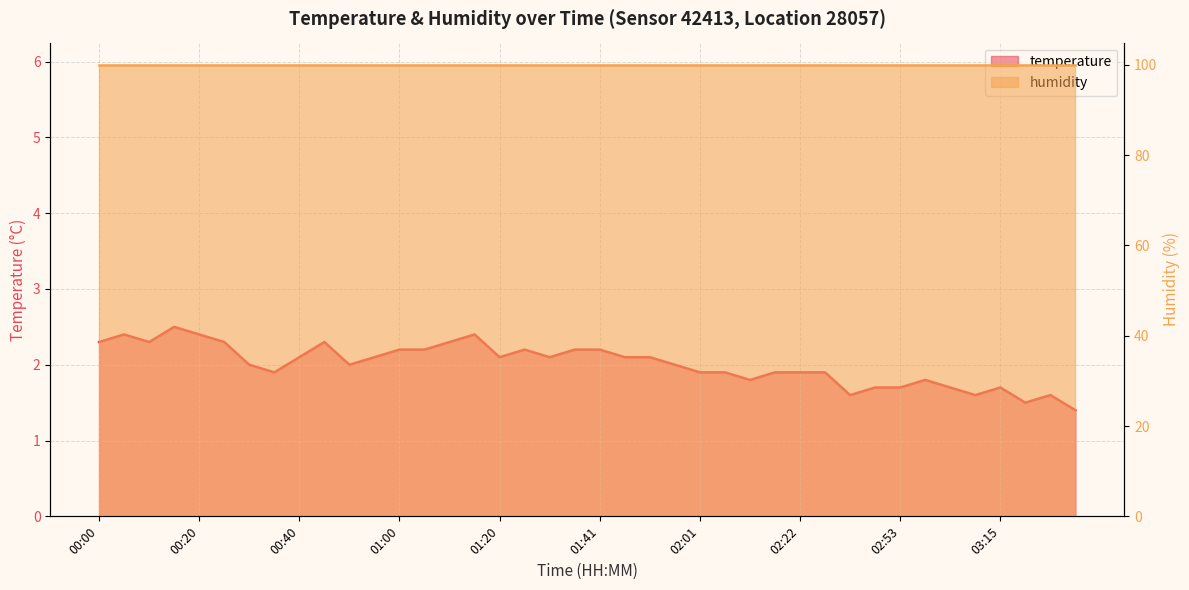

What position from the left is 00:25?

6